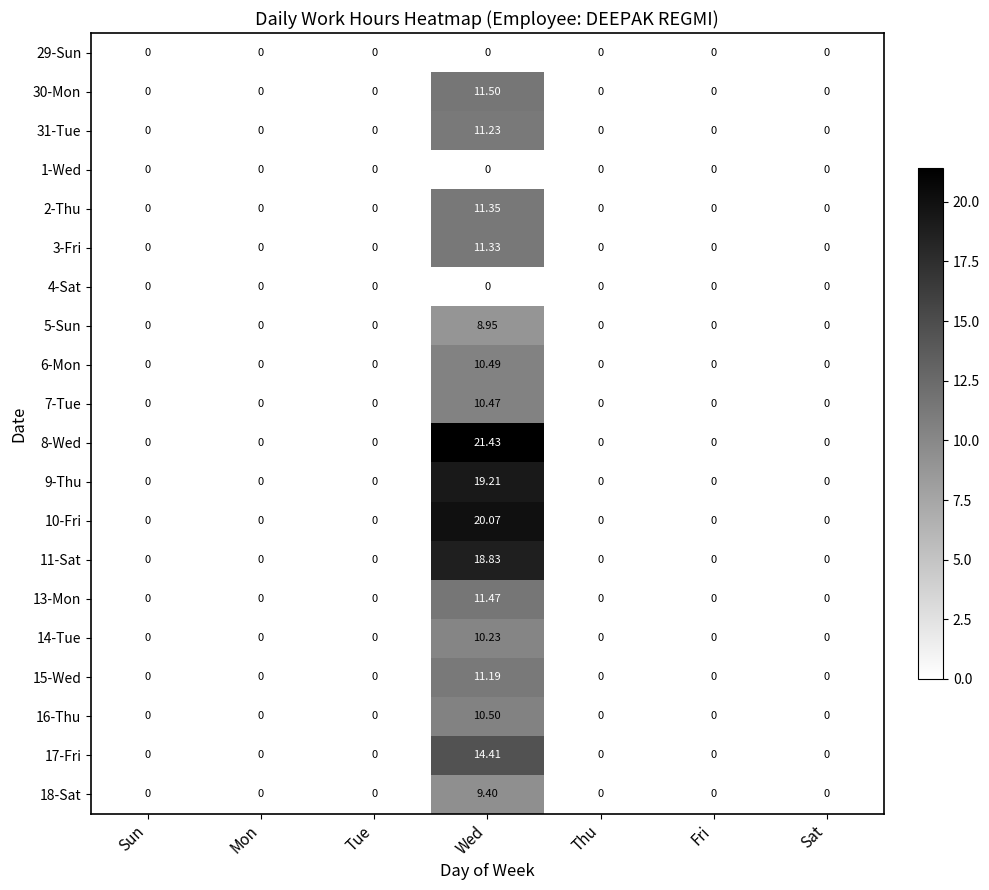

How many values in the 31-Tue series exceed 0?

1